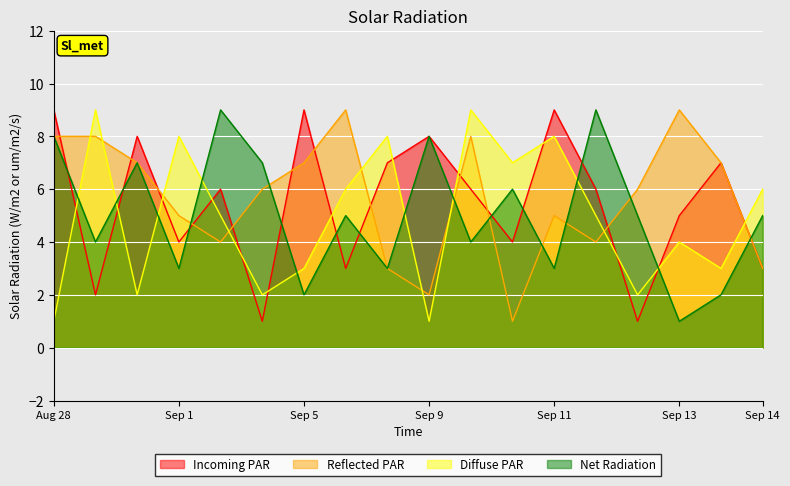

How many intersections are there between Diffuse PAR and Net Radiation?

9